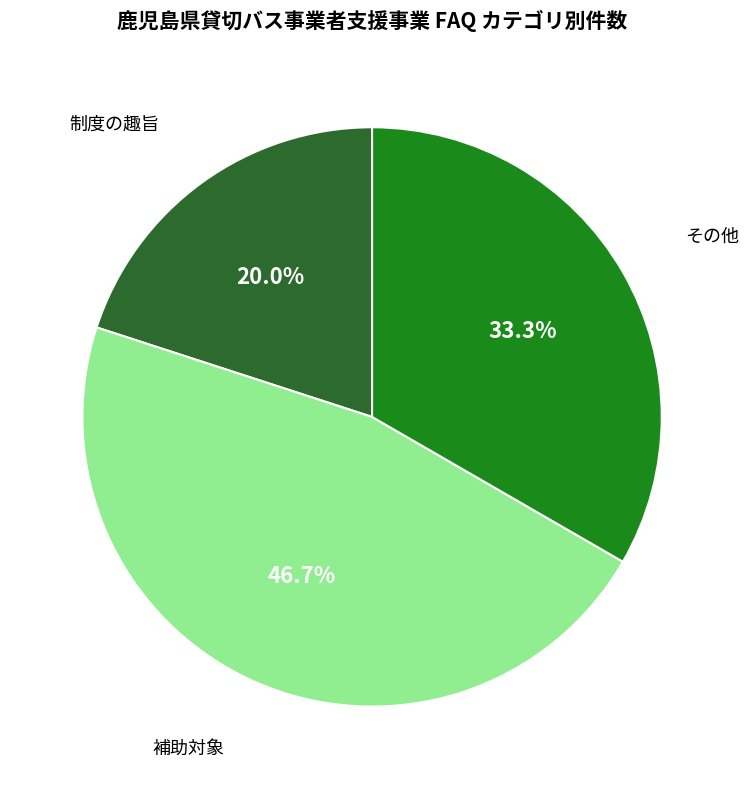

True or false: その他 accounts for 23% of the total.

False